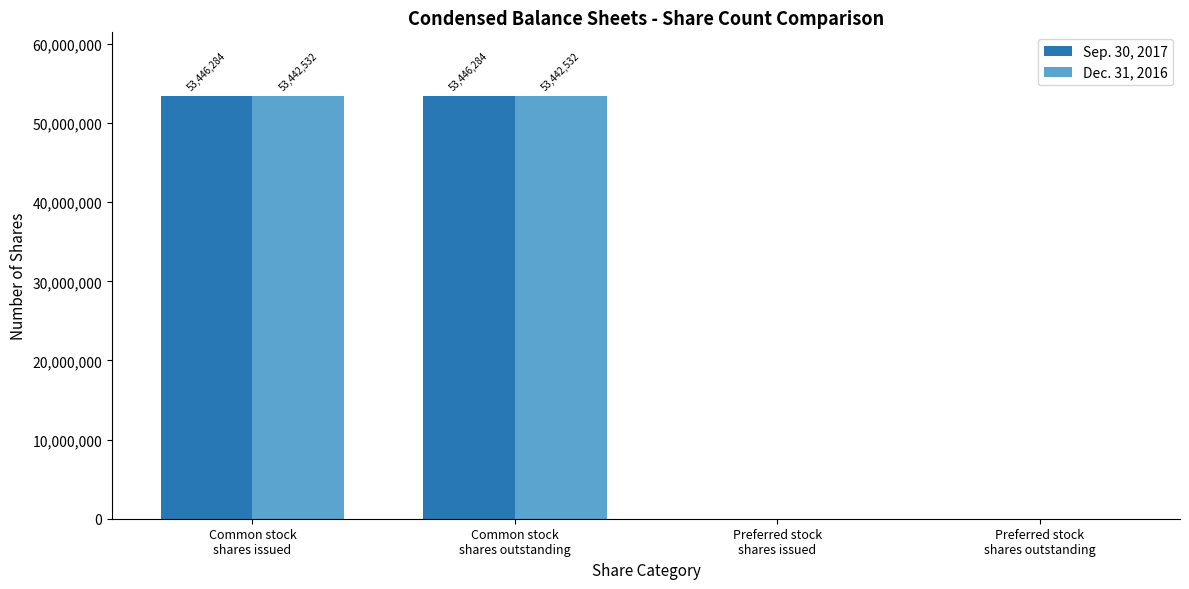

Reading right to left, extract all data points from this chart.

Sep. 30, 2017: Preferred stock
shares outstanding=0	Preferred stock
shares issued=0	Common stock
shares outstanding=53446284	Common stock
shares issued=53446284
Dec. 31, 2016: Preferred stock
shares outstanding=0	Preferred stock
shares issued=0	Common stock
shares outstanding=53442532	Common stock
shares issued=53442532